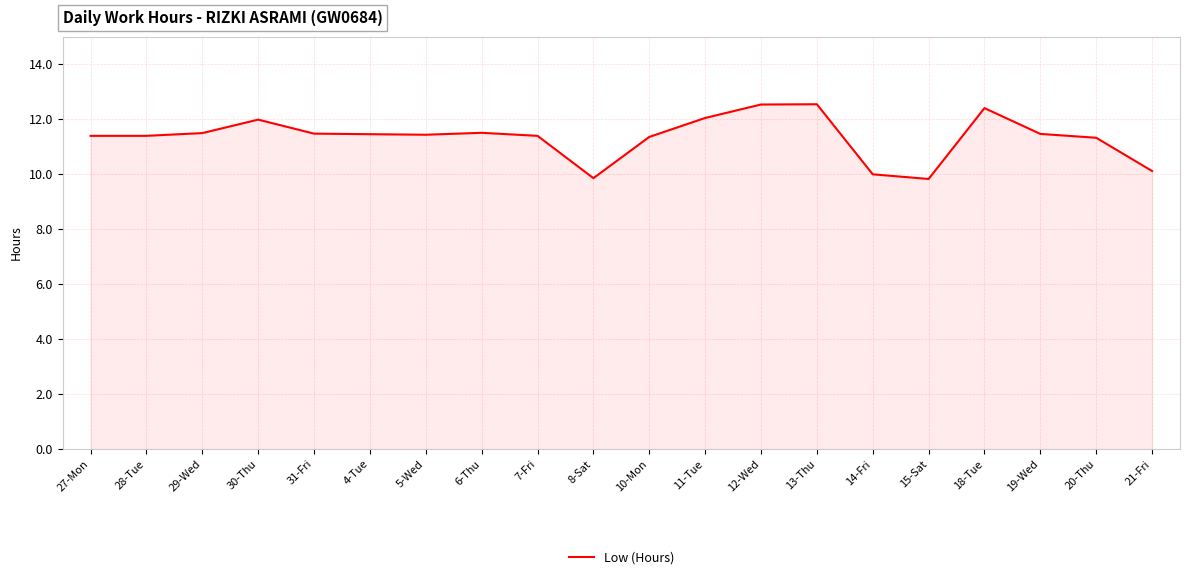

What position from the right is 30-Thu?

17